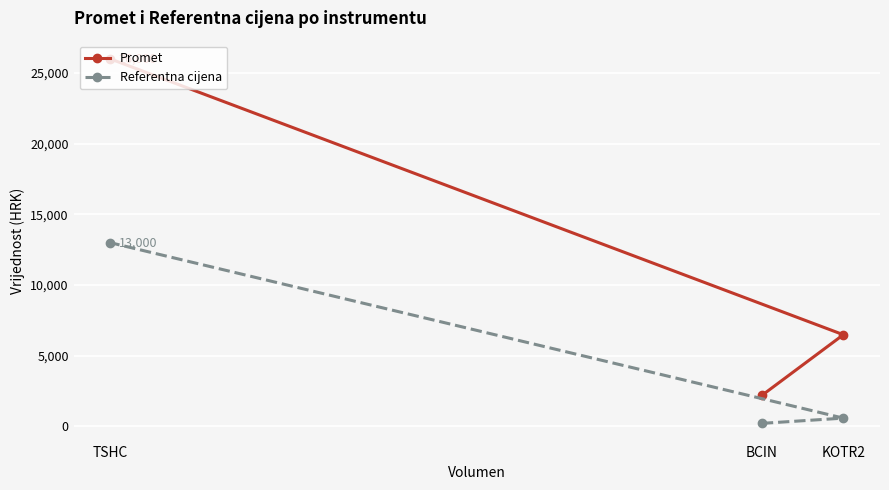

What is the value of the Promet point at the 3rd from the left?

6490